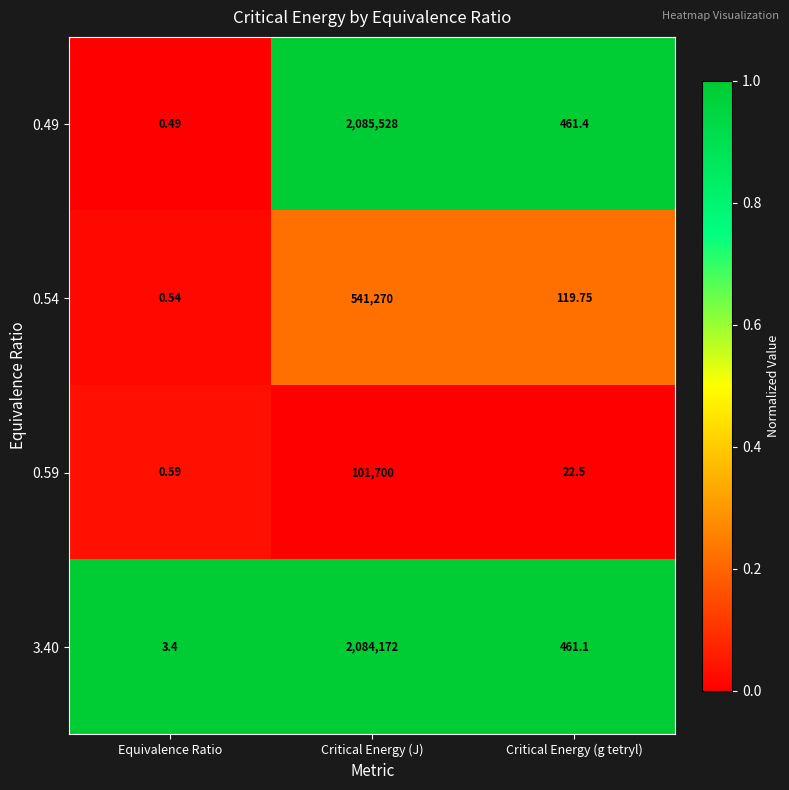

Where does the 0.54 series first go above 119?

Critical Energy (J)